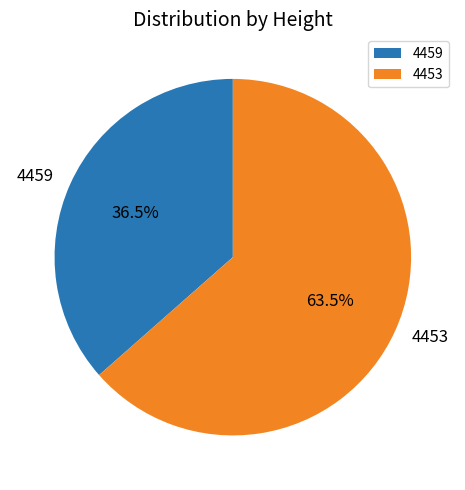

To the nearest percent, what is the average slice percentage?

50%